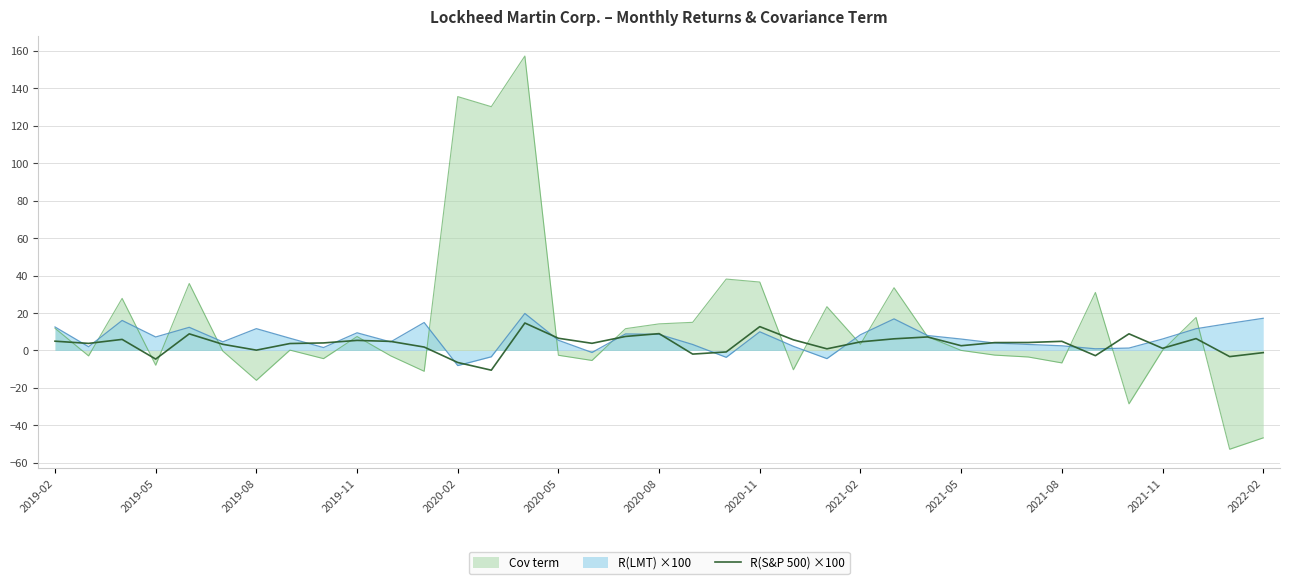

Which series has the largest range (max minus min)?

Cov term